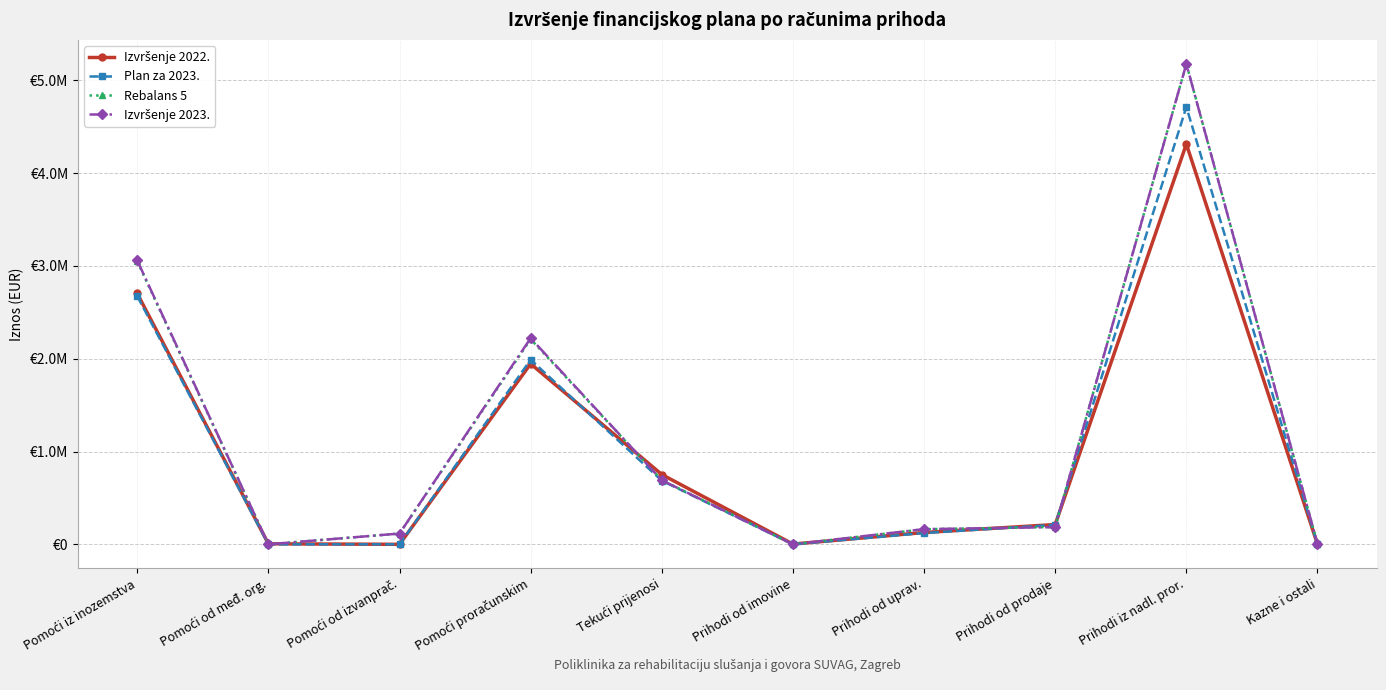

Which category has the lowest value in the Izvršenje 2022. series?

Pomoći od izvanprač.